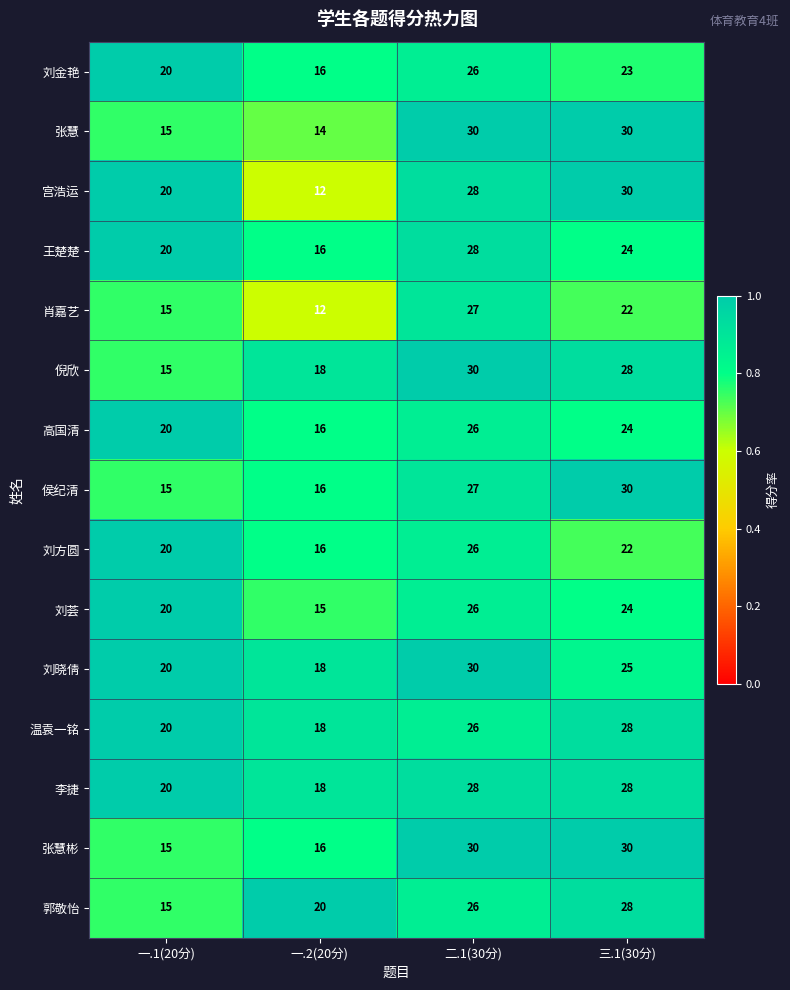

What is the minimum value shown in the chart?

12